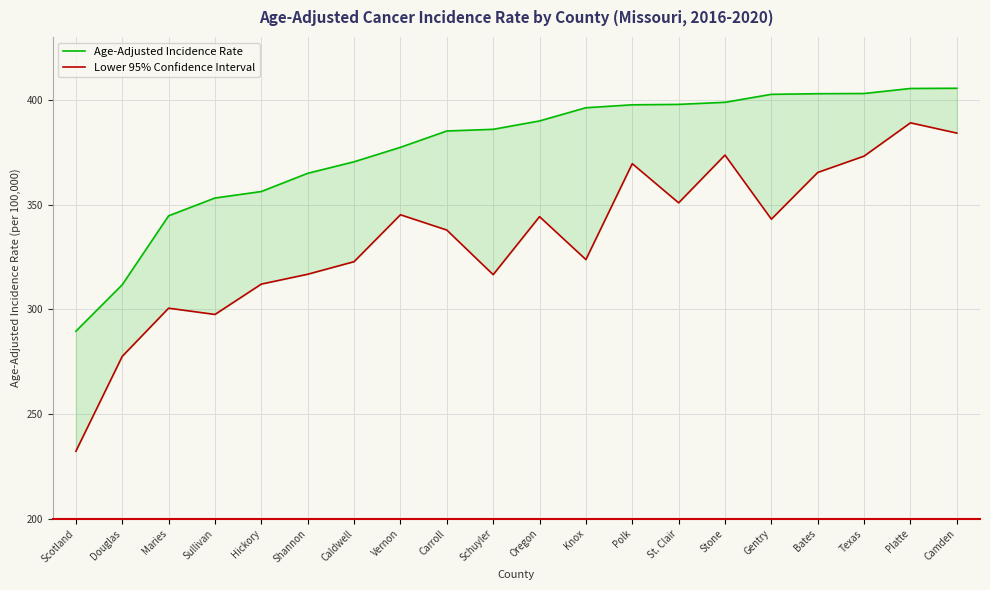

Reading left to right, transcribe all the data shown in this chart.

Age-Adjusted Incidence Rate: Scotland=289.5	Douglas=311.7	Maries=344.6	Sullivan=353.1	Hickory=356.2	Shannon=364.9	Caldwell=370.4	Vernon=377.3	Carroll=385.1	Schuyler=385.9	Oregon=389.9	Knox=396.2	Polk=397.6	St. Clair=397.8	Stone=398.8	Gentry=402.6	Bates=402.9	Texas=403.0	Platte=405.4	Camden=405.5
Lower 95% Confidence Interval: Scotland=232.2	Douglas=277.5	Maries=300.5	Sullivan=297.5	Hickory=312.0	Shannon=316.7	Caldwell=322.7	Vernon=345.1	Carroll=337.8	Schuyler=316.5	Oregon=344.2	Knox=323.7	Polk=369.5	St. Clair=350.8	Stone=373.6	Gentry=343.0	Bates=365.3	Texas=373.1	Platte=389.0	Camden=384.1